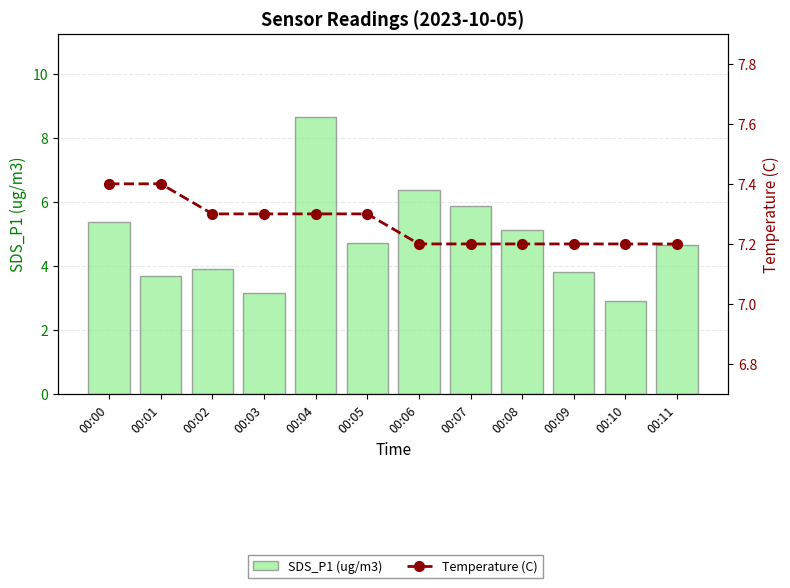

What is the total value across all series at 00:05?

12.0